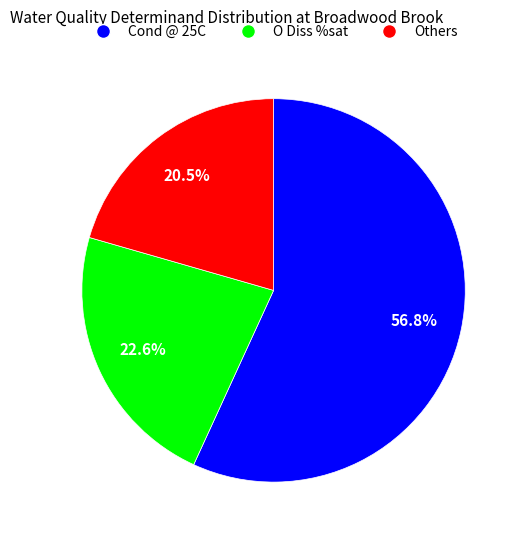

Does any single category account for the majority?

Yes